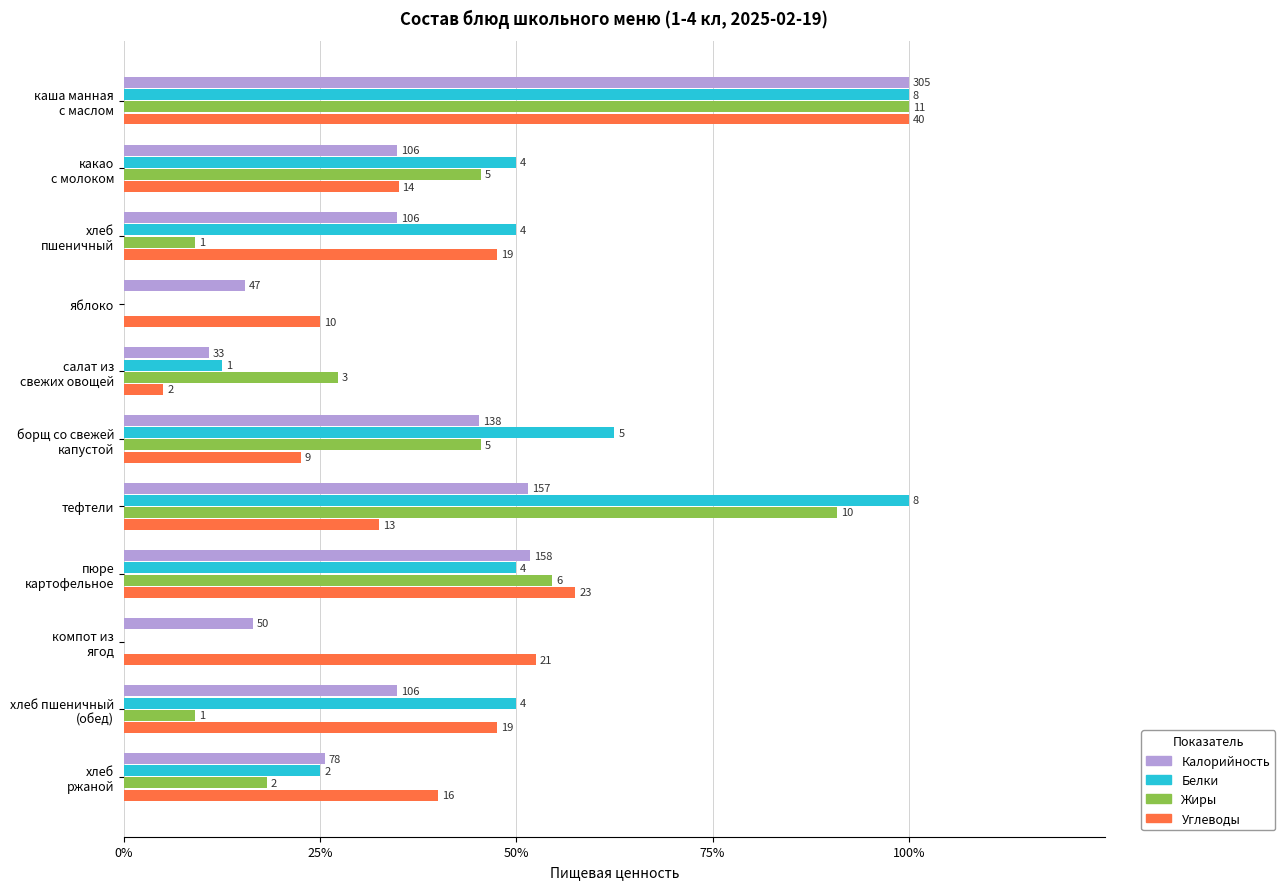

What are all the series names shown in the legend?

Калорийность, Белки, Жиры, Углеводы